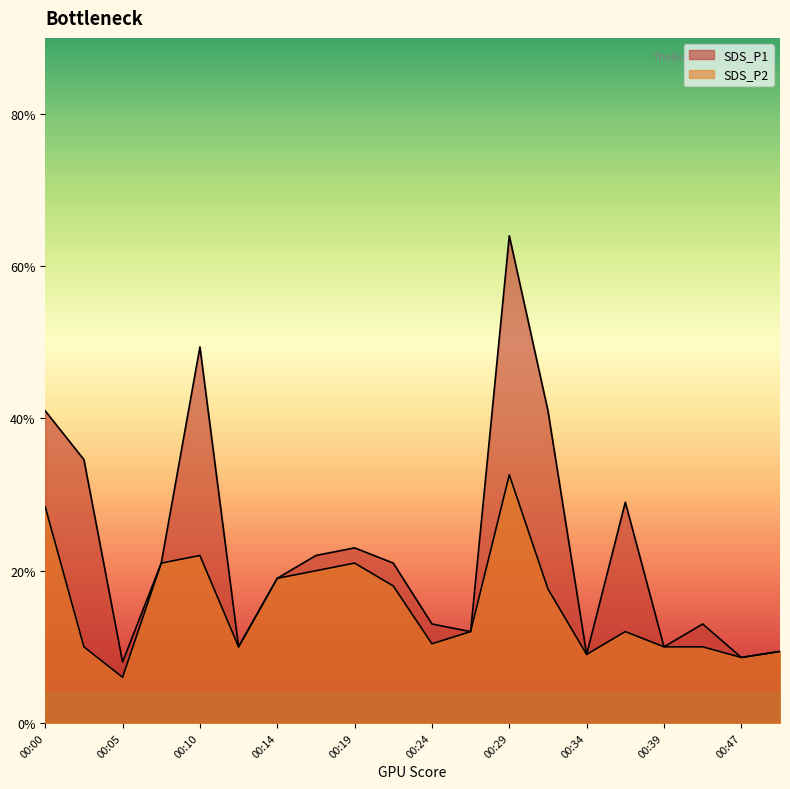

The value of SDS_P1 at 00:36 is 2.1. True or false?

False